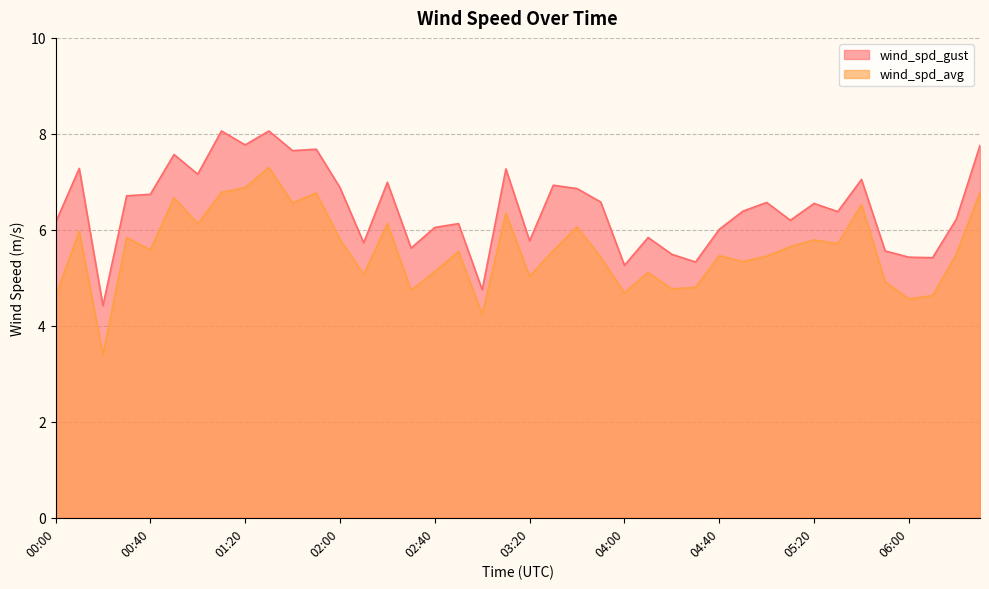

What is the sum of all wind_spd_avg values?

223.3